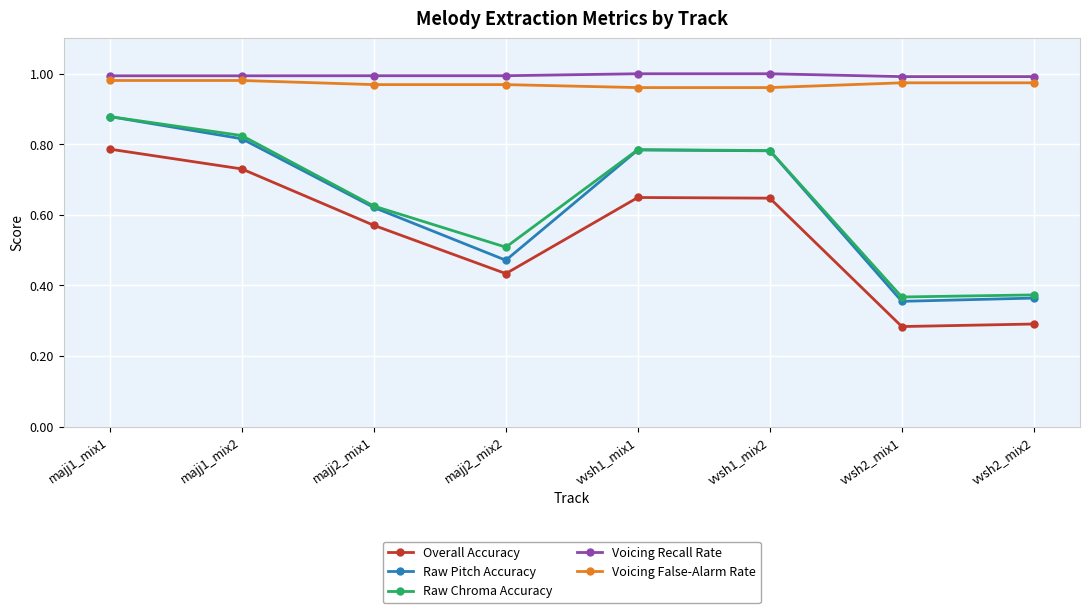

Does the chart display data point markers on the line(s)?

Yes